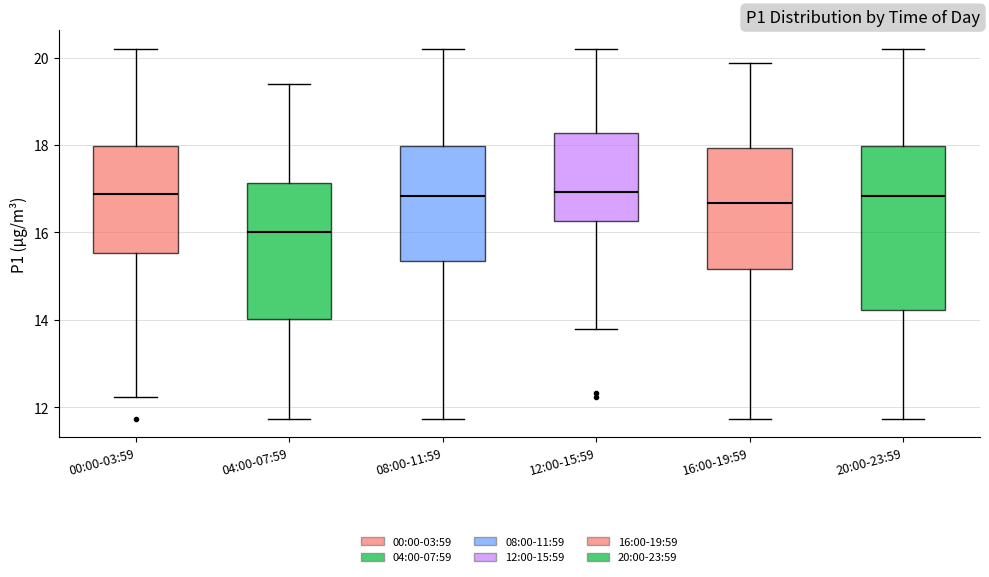

Where does the median line of the box for 12:00-15:59 sit on the y-axis? The values are not printed on the chart, so give them approximately, as read against the axis.

17.0